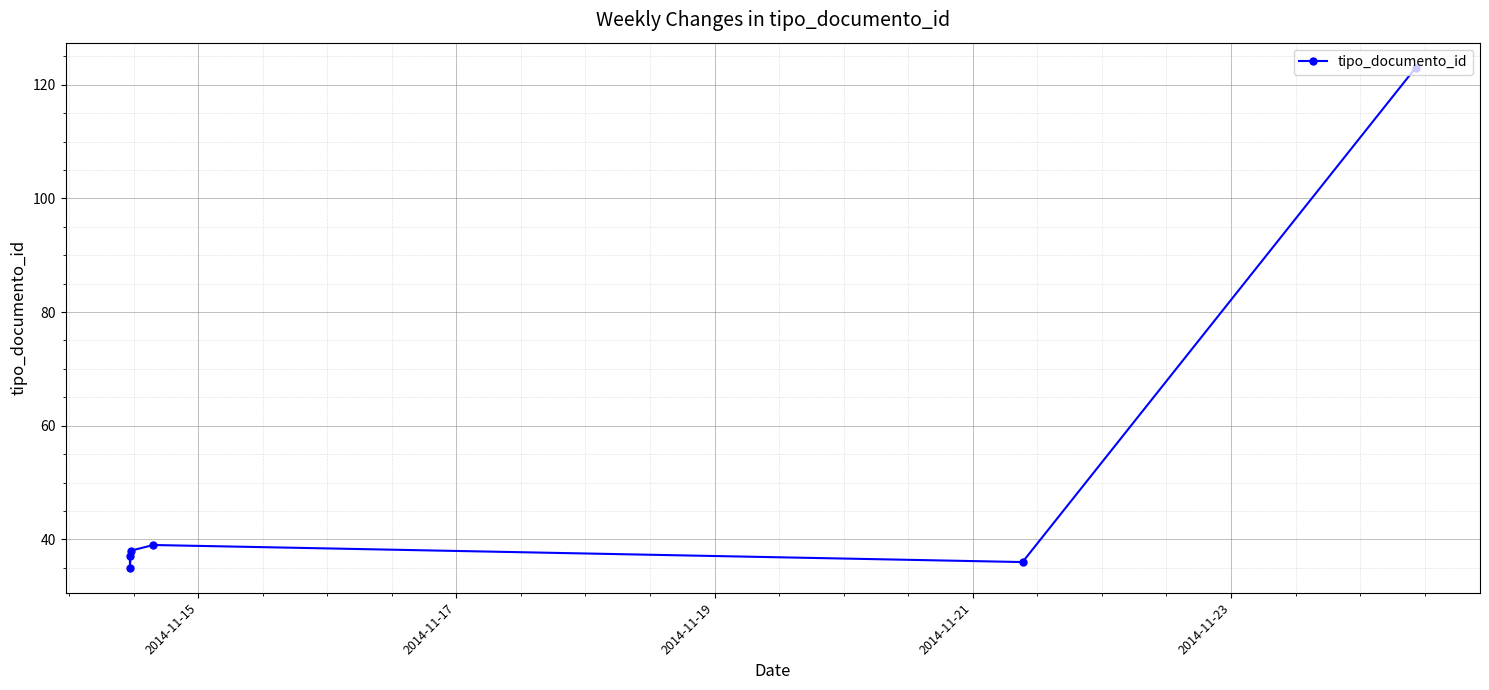

Reading left to right, what are all the values shown in this chart?

37	35	38	39	36	123